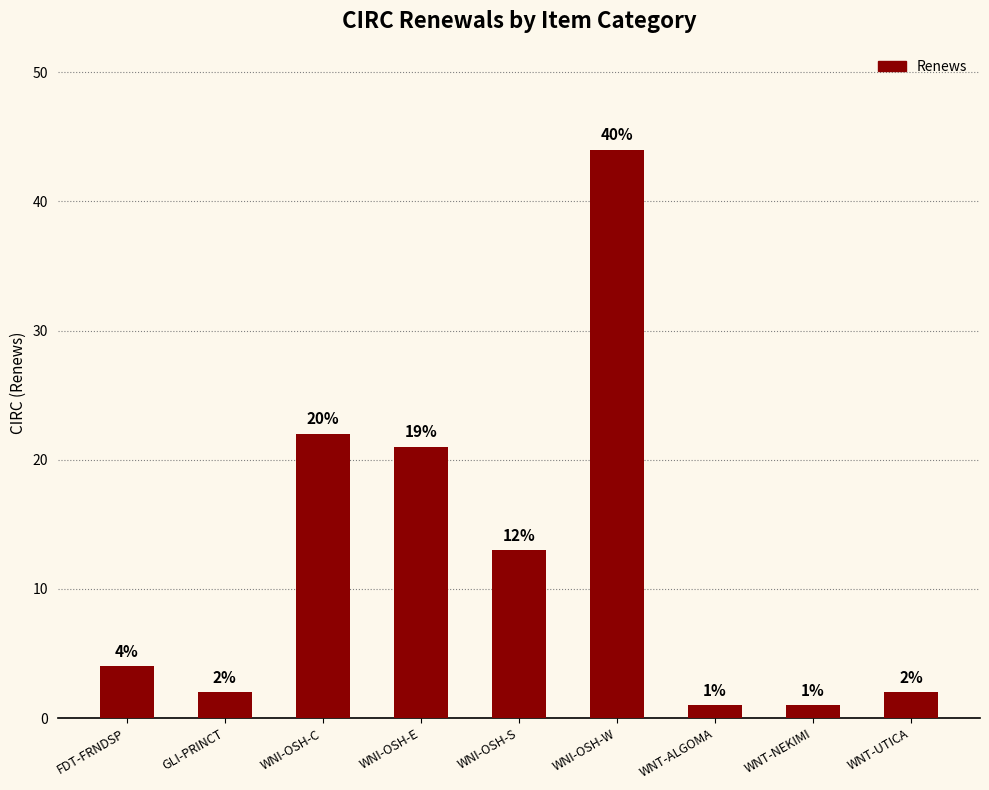

Read the value at WNI-OSH-S.

13